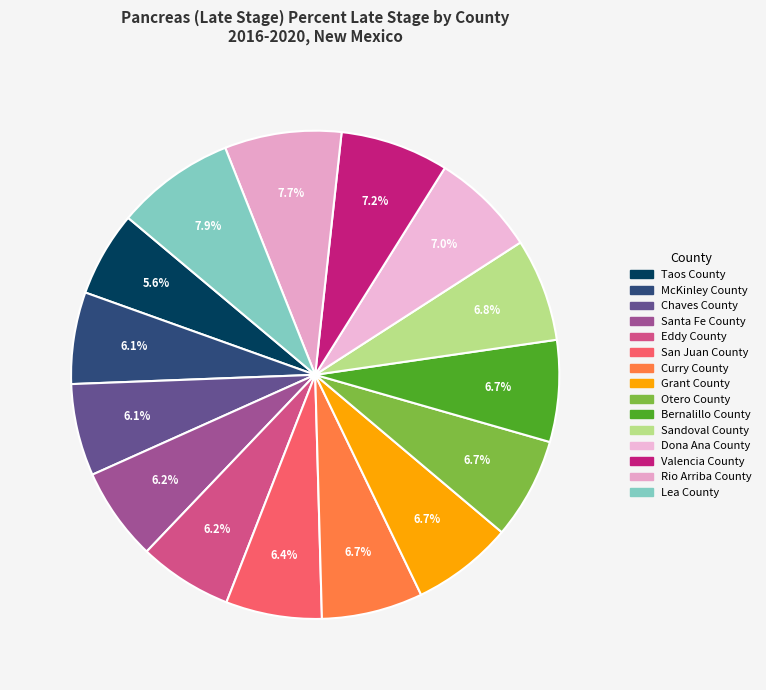

Count the number of slices in the pie.

15